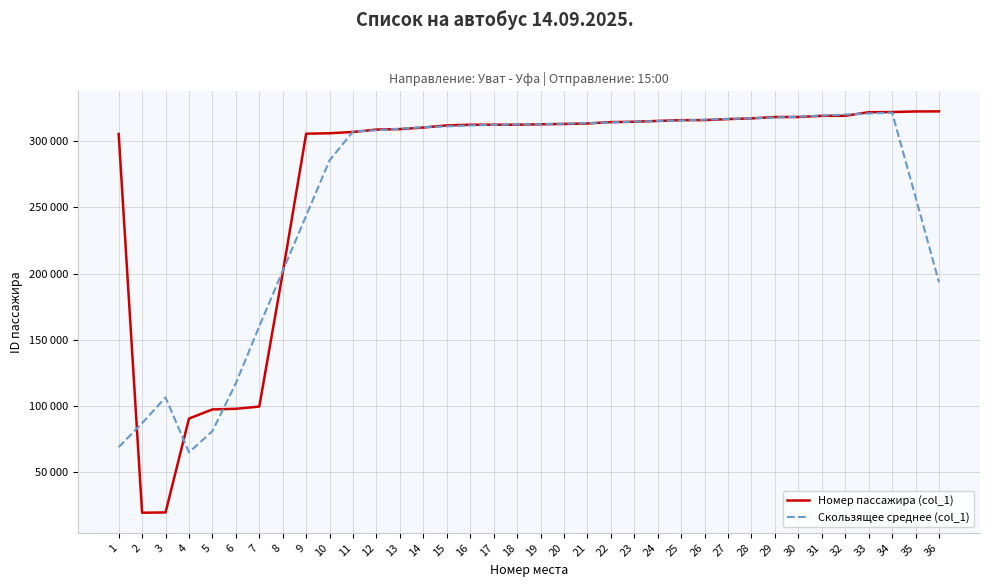

What are all the series names shown in the legend?

Номер пассажира (col_1), Скользящее среднее (col_1)